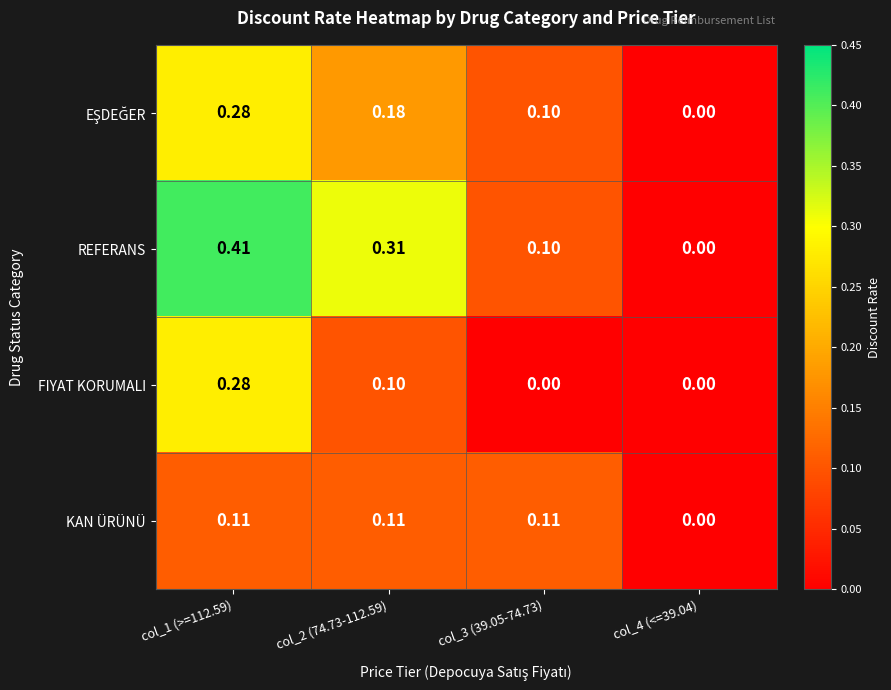

Which series has the largest total across all categories?

REFERANS